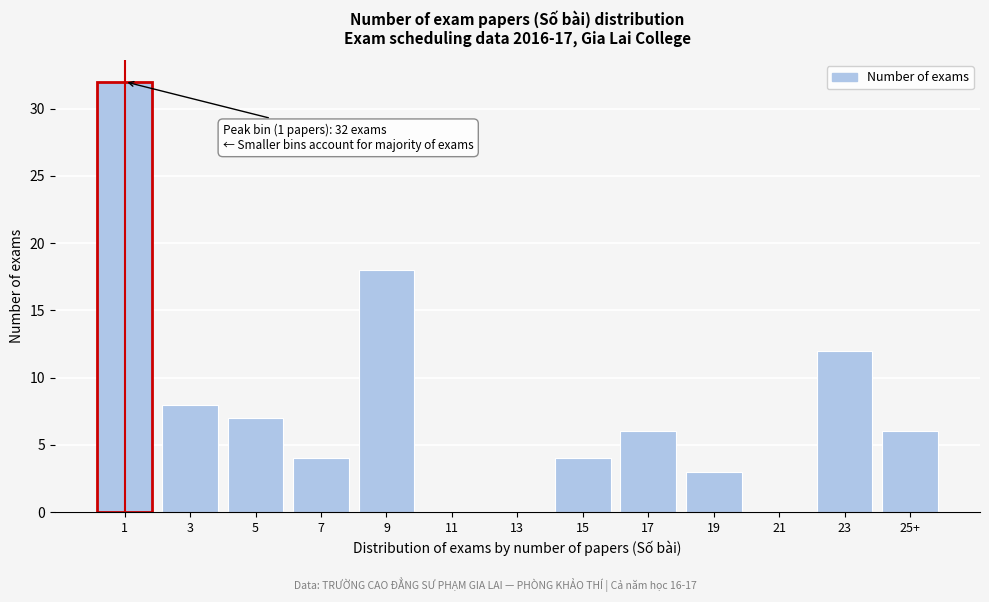

Reading left to right, transcribe all the data shown in this chart.

1=32	3=8	5=7	7=4	9=18	11=0	13=0	15=4	17=6	19=3	21=0	23=12	25+=6